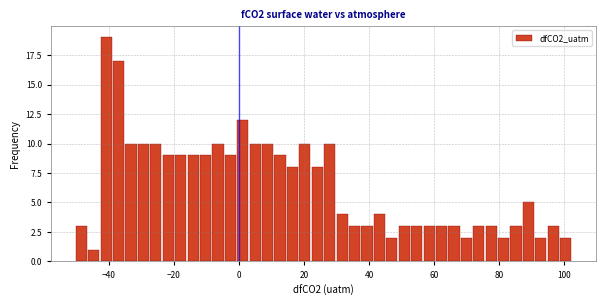

Around what value on the x-axis is the tallest bar? Give the approximate position of its centre, as read against the axis.

-40